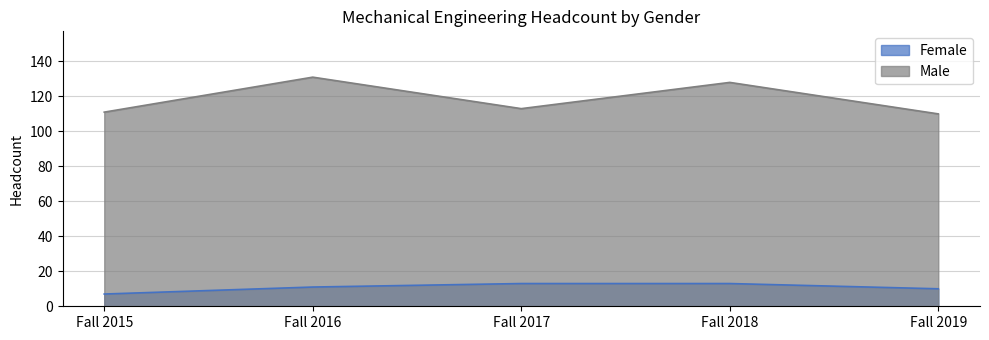

Reading left to right, what are all the values shown in this chart?

Female: Fall 2015=7	Fall 2016=11	Fall 2017=13	Fall 2018=13	Fall 2019=10
Male: Fall 2015=111	Fall 2016=131	Fall 2017=113	Fall 2018=128	Fall 2019=110